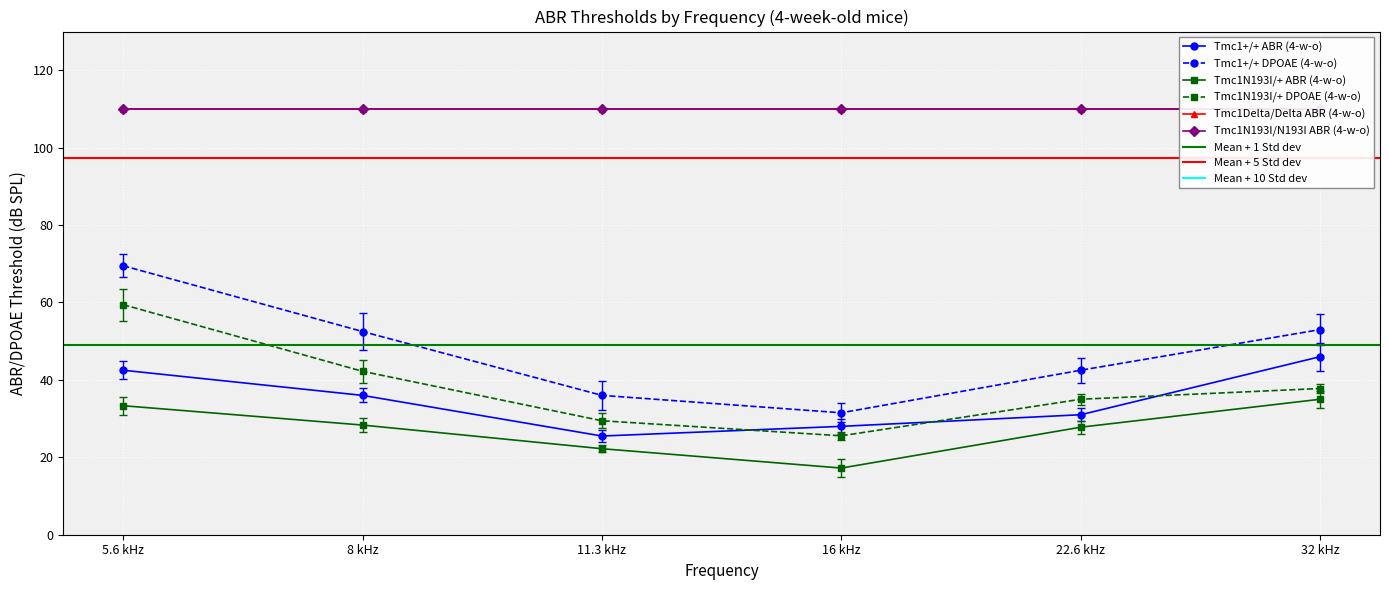

What is the average value of the Tmc1+/+ DPOAE (4-w-o) series?

47.5